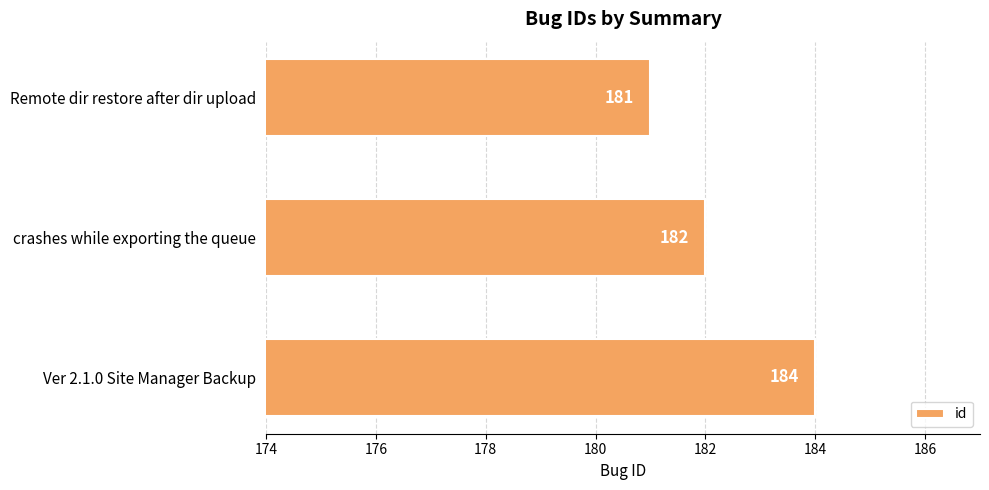

List the labels in order of value, smallest first.

Remote dir restore after dir upload, crashes while exporting the queue, Ver 2.1.0 Site Manager Backup